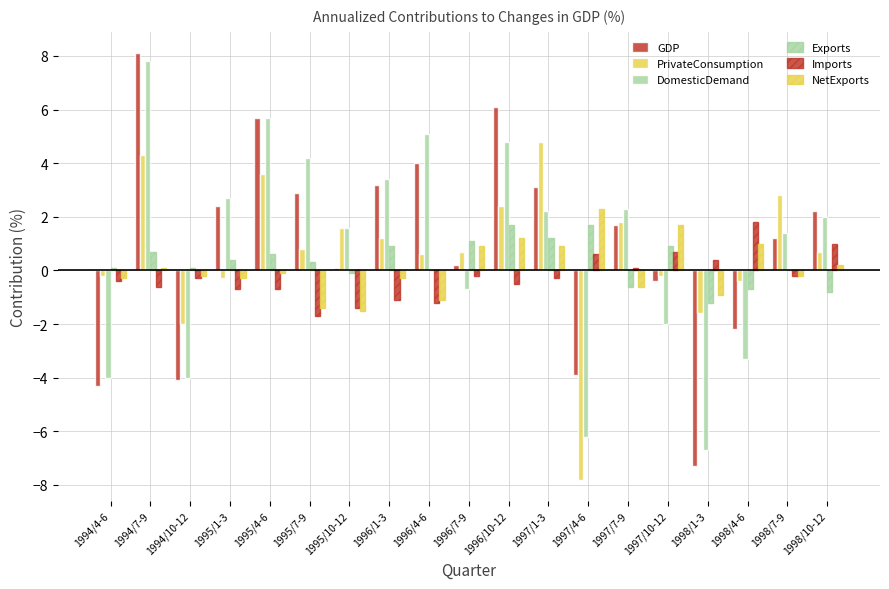

What position from the left is 1994/7-9?

2